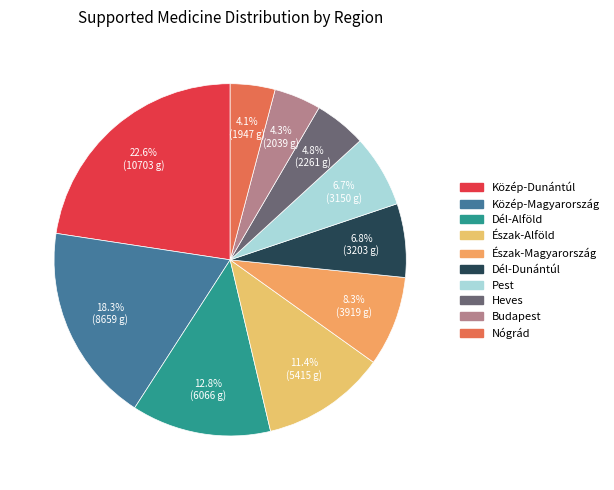

To the nearest percent, what is the difference between the Észak-Magyarország and Heves slice percentages?

4%